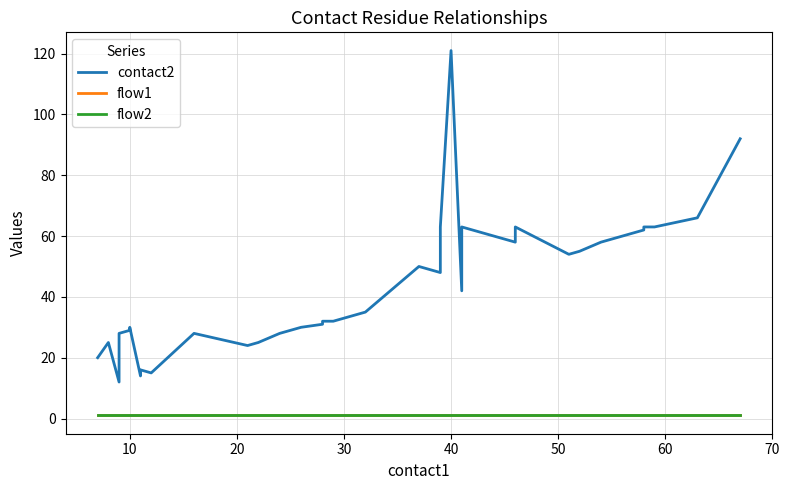

What is the sum of all flow2 values?

40